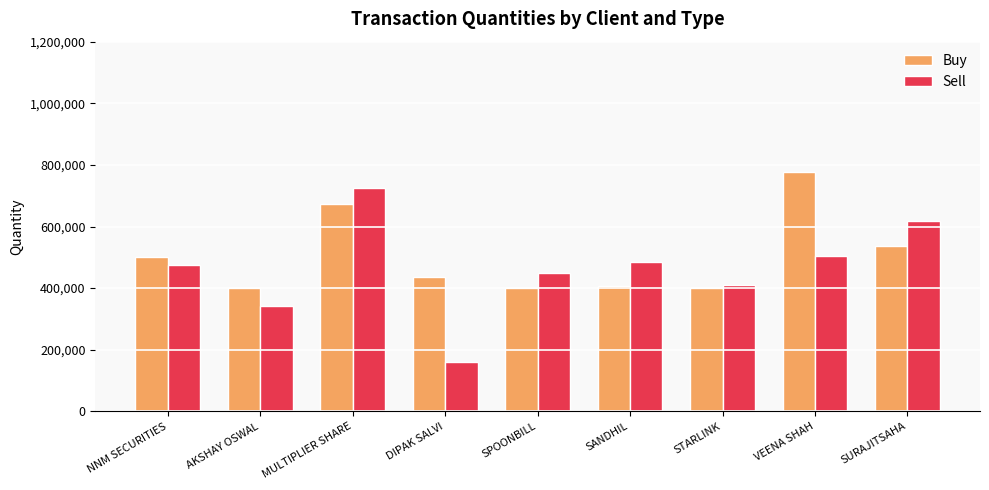

Which series changed the most between AKSHAY OSWAL and STARLINK?

Sell